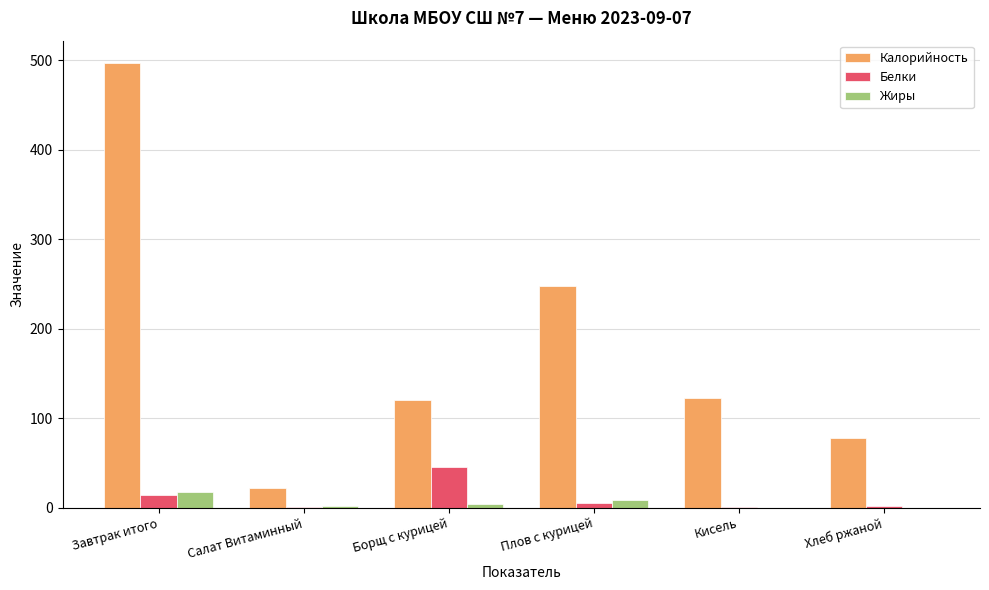

Between Завтрак итого and Салат Витаминный, which series saw the biggest shift?

Калорийность